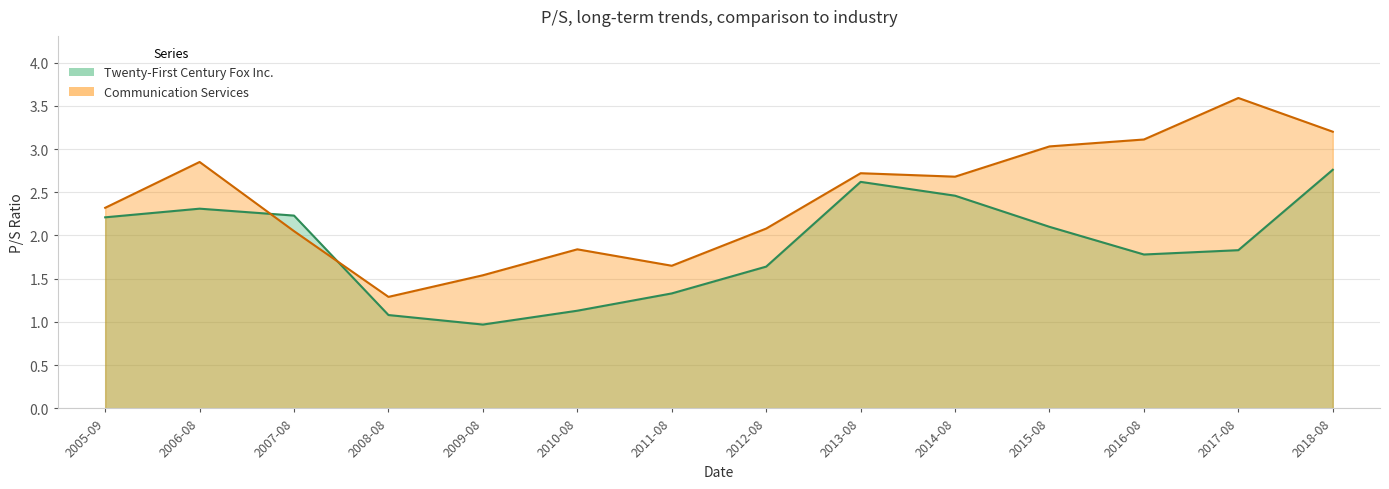

True or false: Twenty-First Century Fox Inc. has a value of 0.5 at 2006-08.

False